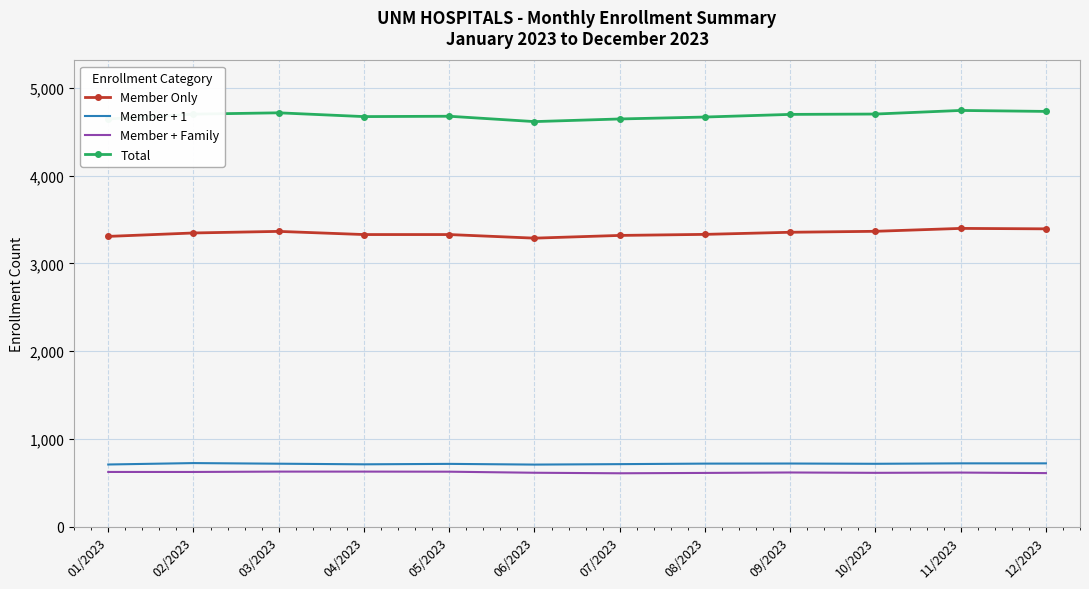

What is the difference between the Member + Family values at 11/2023 and 01/2023?

7